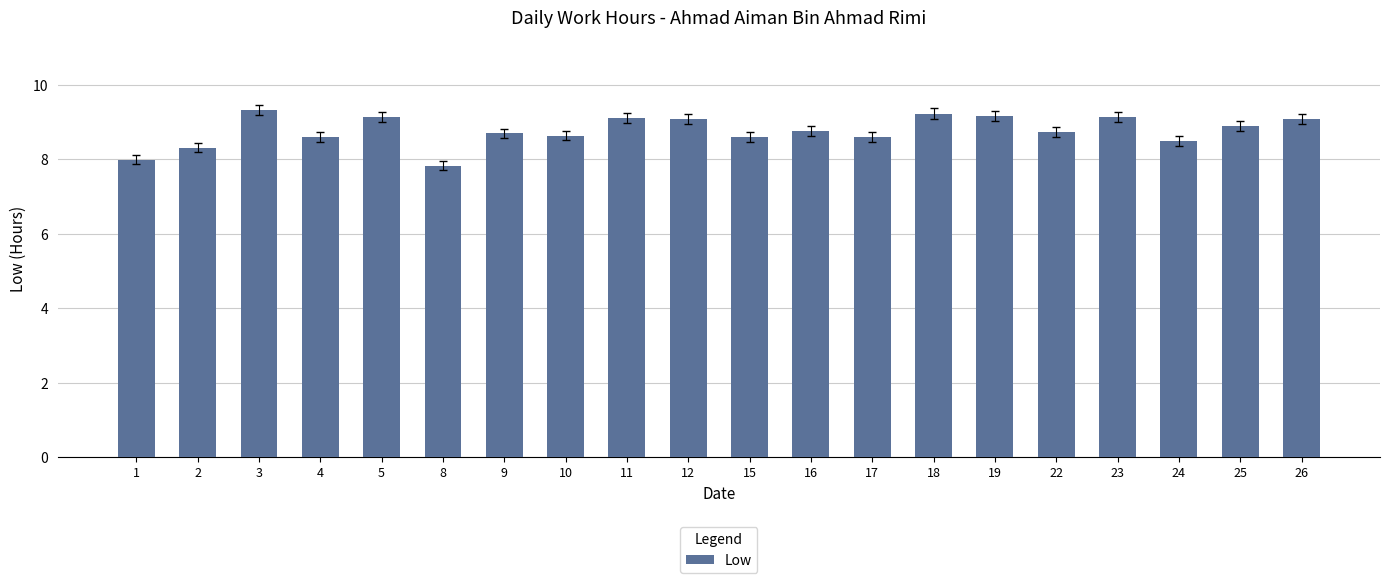

How many bars are there in total?

20